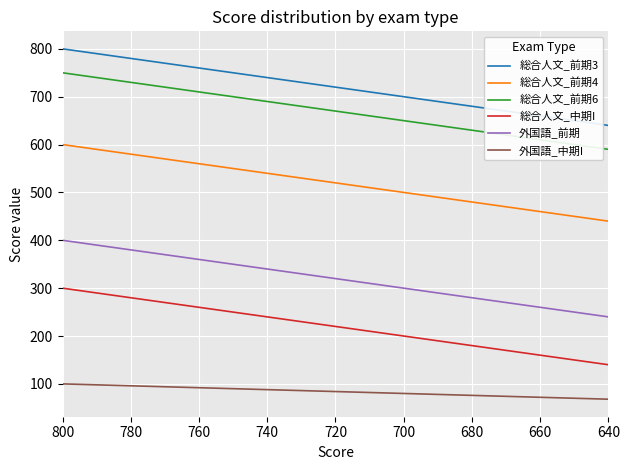

What is the average value of the 総合人文_前期6 series?

670